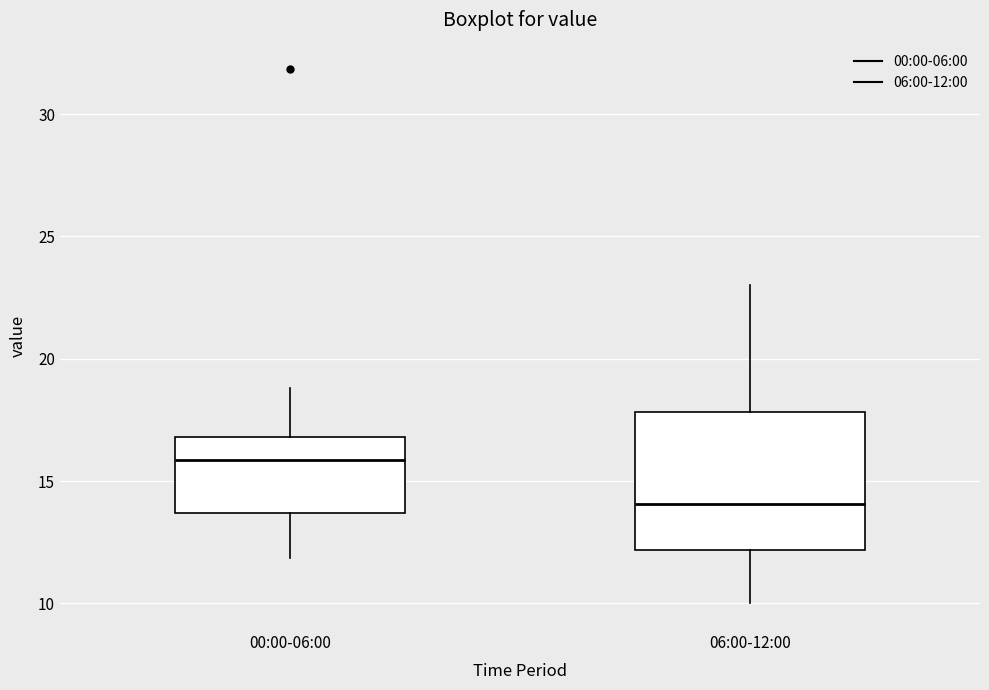

Which box's median line is the lowest?

06:00-12:00